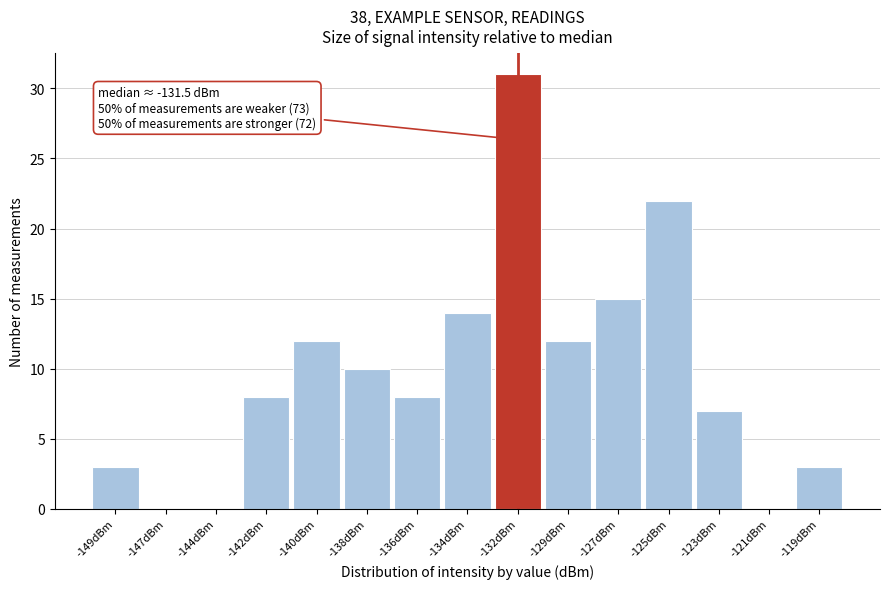

Reading left to right, extract all data points from this chart.

-149dBm=3	-147dBm=0	-144dBm=0	-142dBm=8	-140dBm=12	-138dBm=10	-136dBm=8	-134dBm=14	-132dBm=31	-129dBm=12	-127dBm=15	-125dBm=22	-123dBm=7	-121dBm=0	-119dBm=3